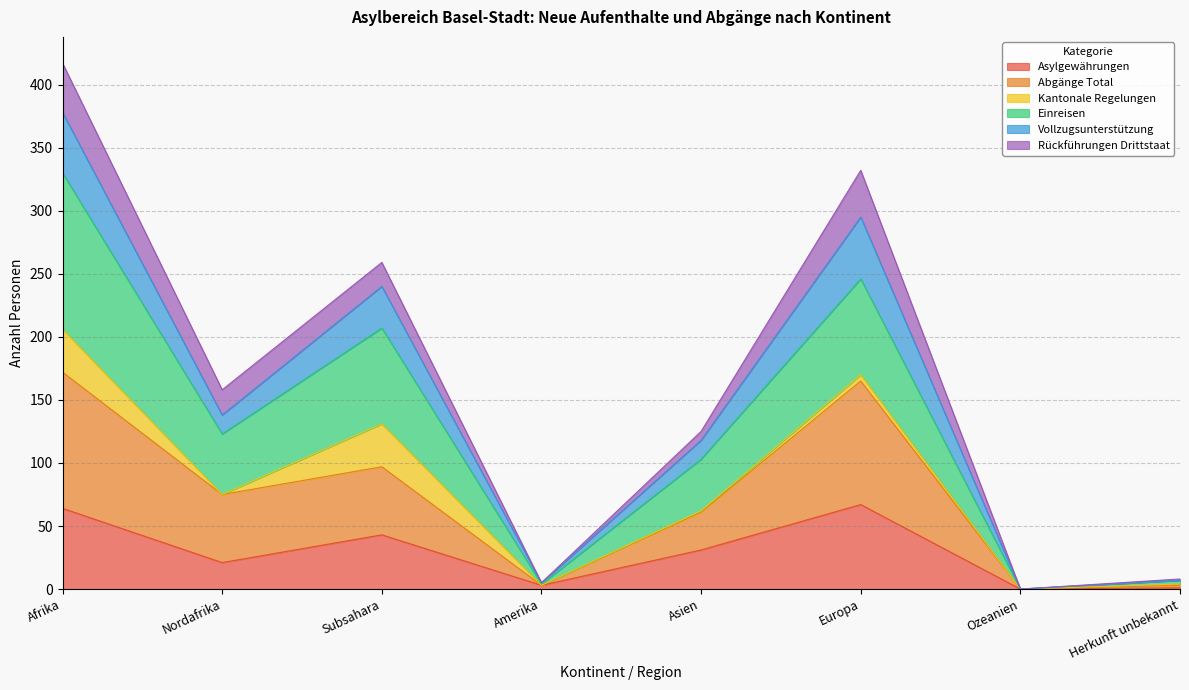

In Vollzugsunterstützung, how many points are lower than both neighbors (excluding endpoints)?

3